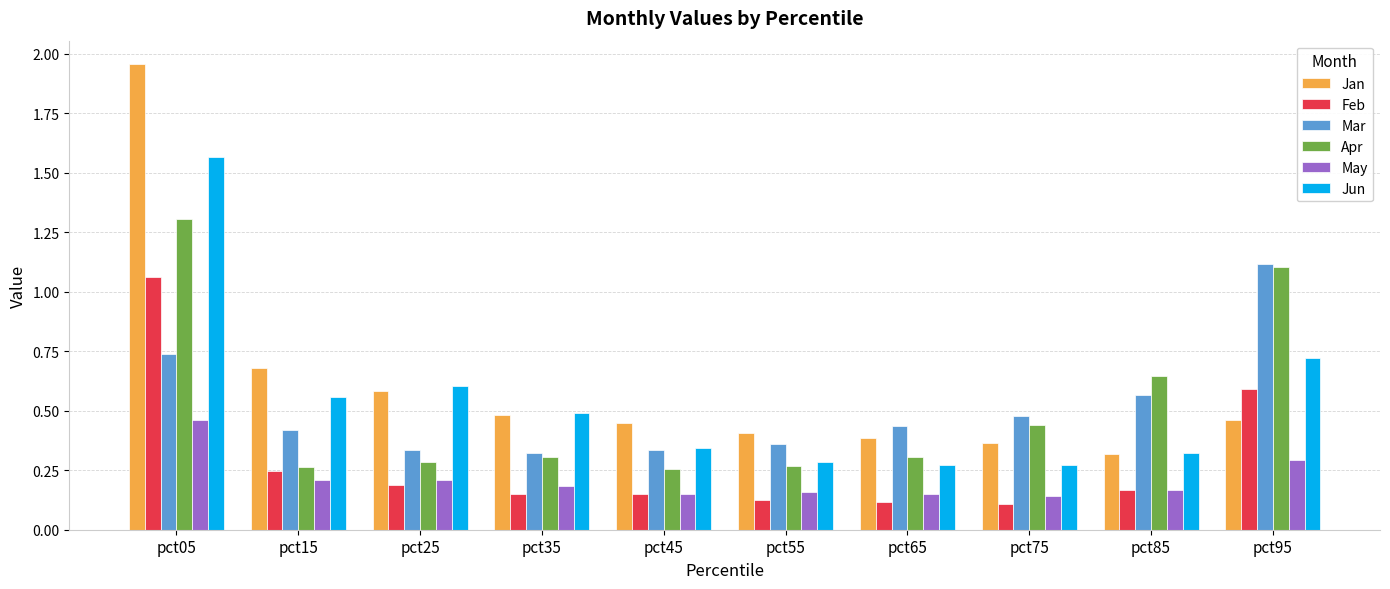

At how many categories does at least one series exceed 1?

2